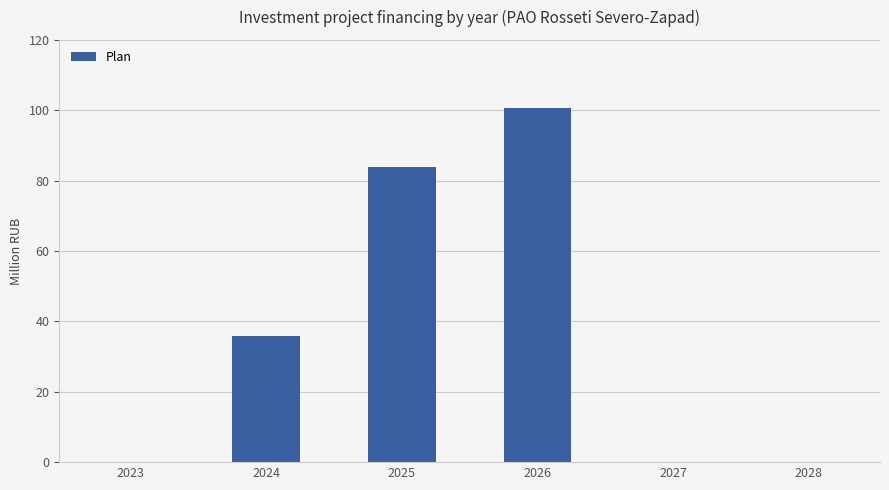

Which label corresponds to the largest value in the chart?

2026